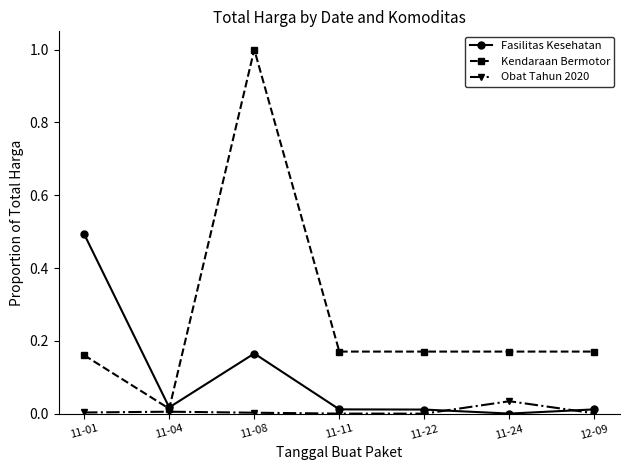

Count the number of data series in this chart.

3